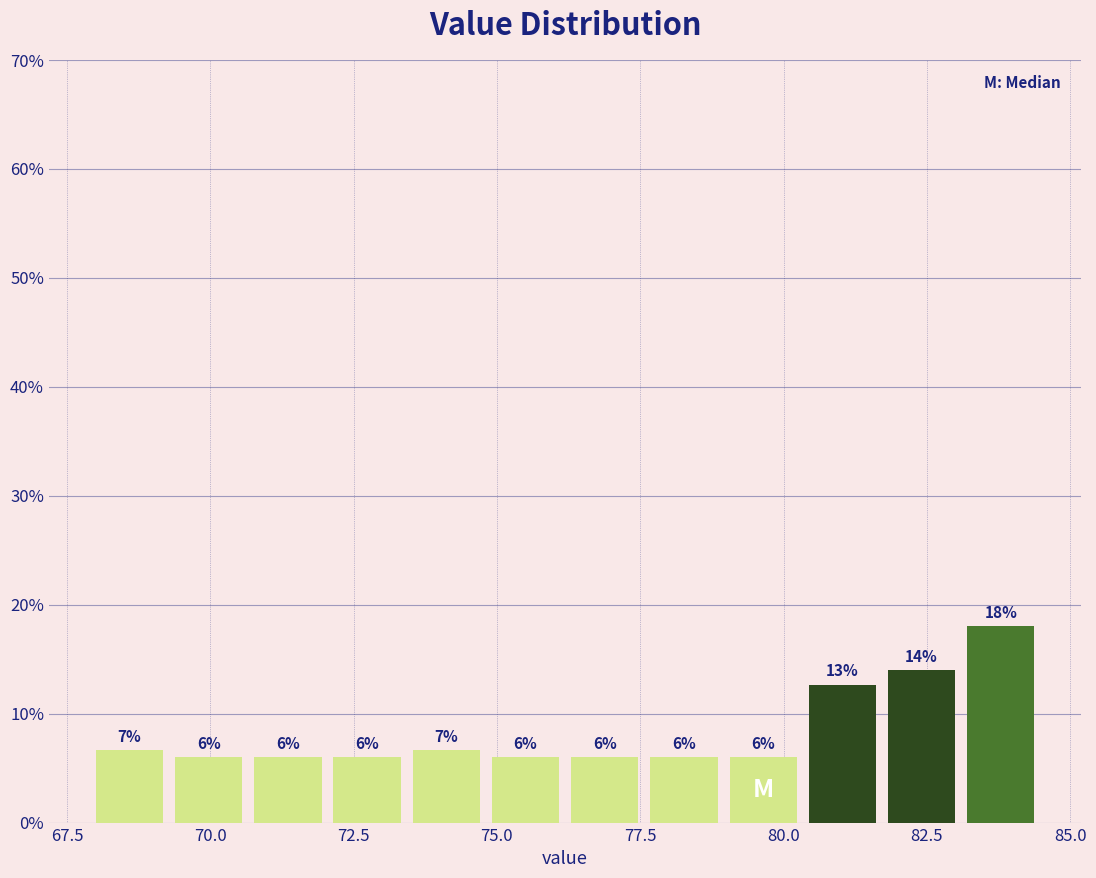

Read against the x-axis, roughly where is the centre of the tallest bar?

84.0